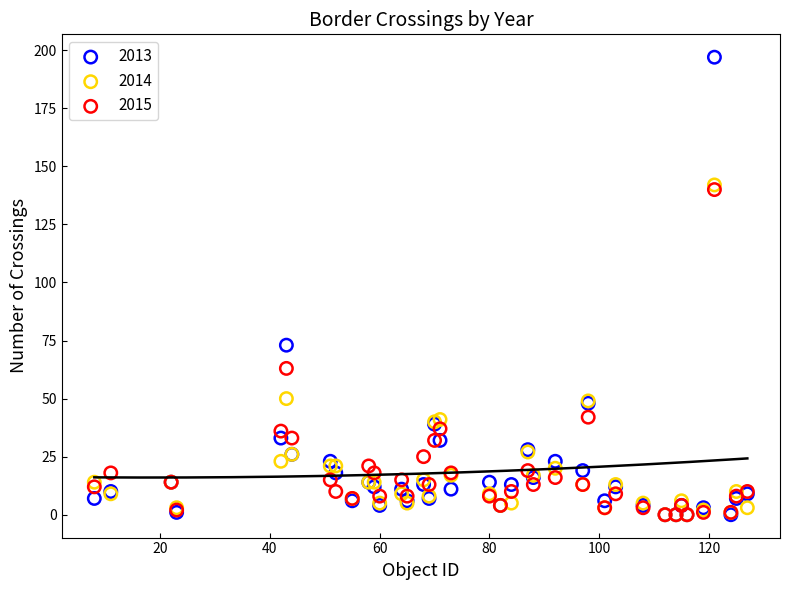

Which series contains the highest Y value?

2013